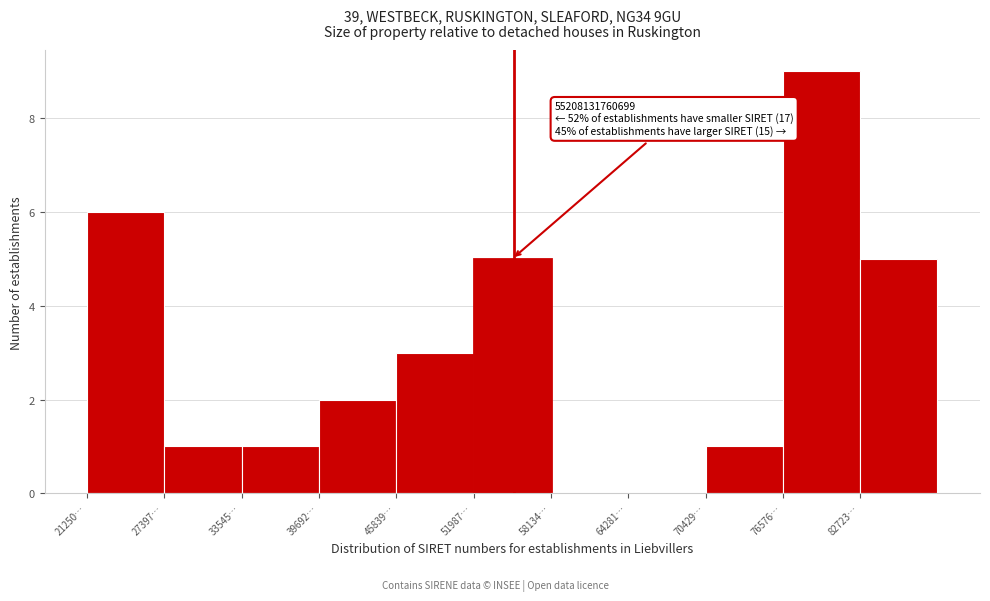

Reading right to left, transcribe all the data shown in this chart.

82723…=5	76576…=9	70429…=1	64281…=0	58134…=0	51987…=5	45839…=3	39692…=2	33545…=1	27397…=1	21250…=6